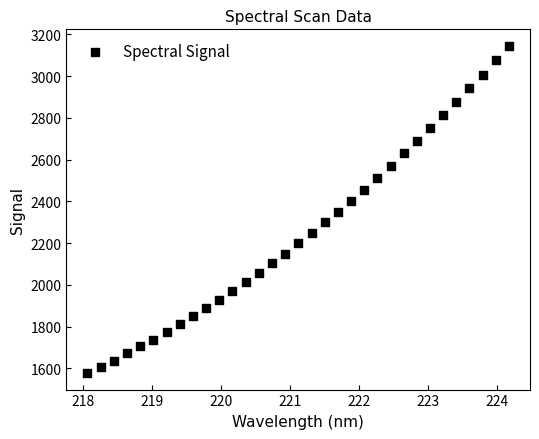

What is the range of X values (max minus min)?

6.1